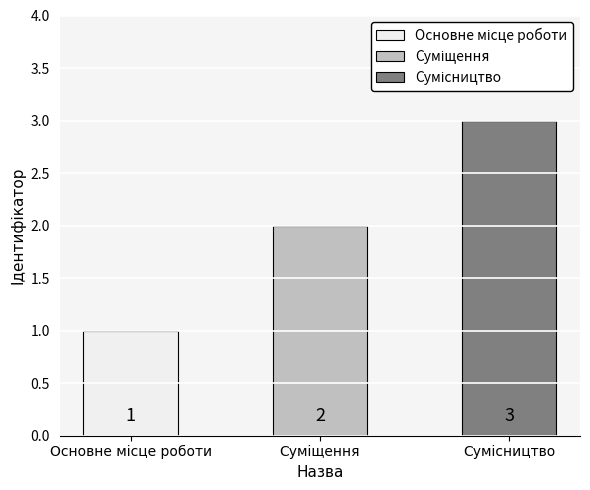

What is the sum of the values at Сумісництво and Основне місце роботи?

4